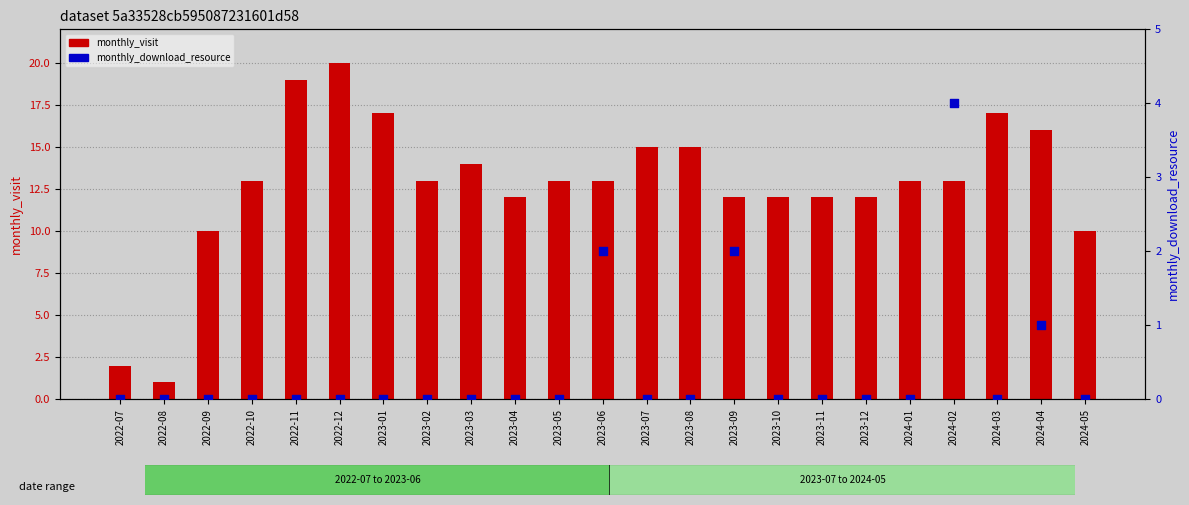

At which category is the sum across all series the highest?

2022-12